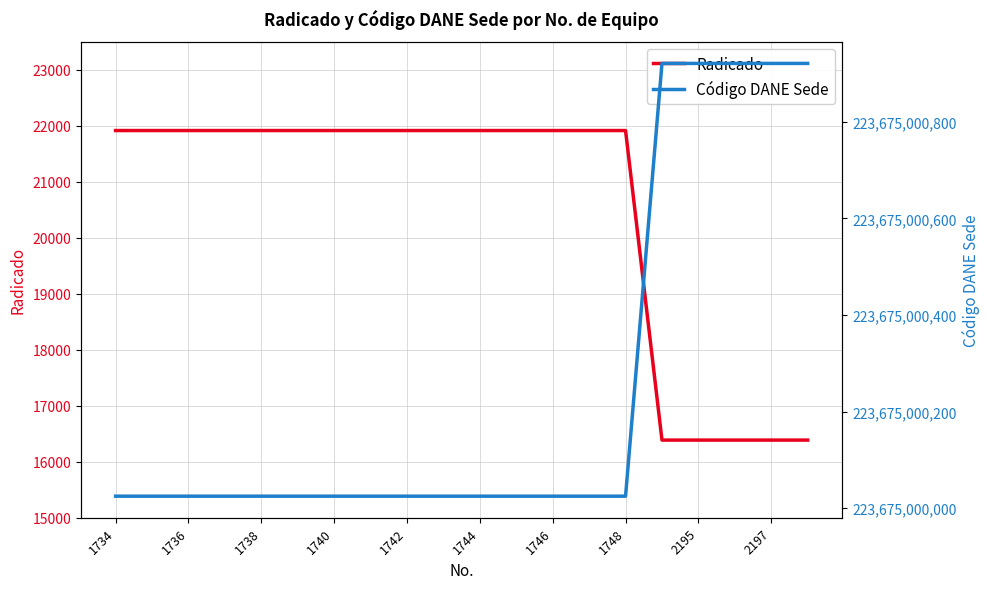

At how many categories does at least one series exceed 80058483141?

20